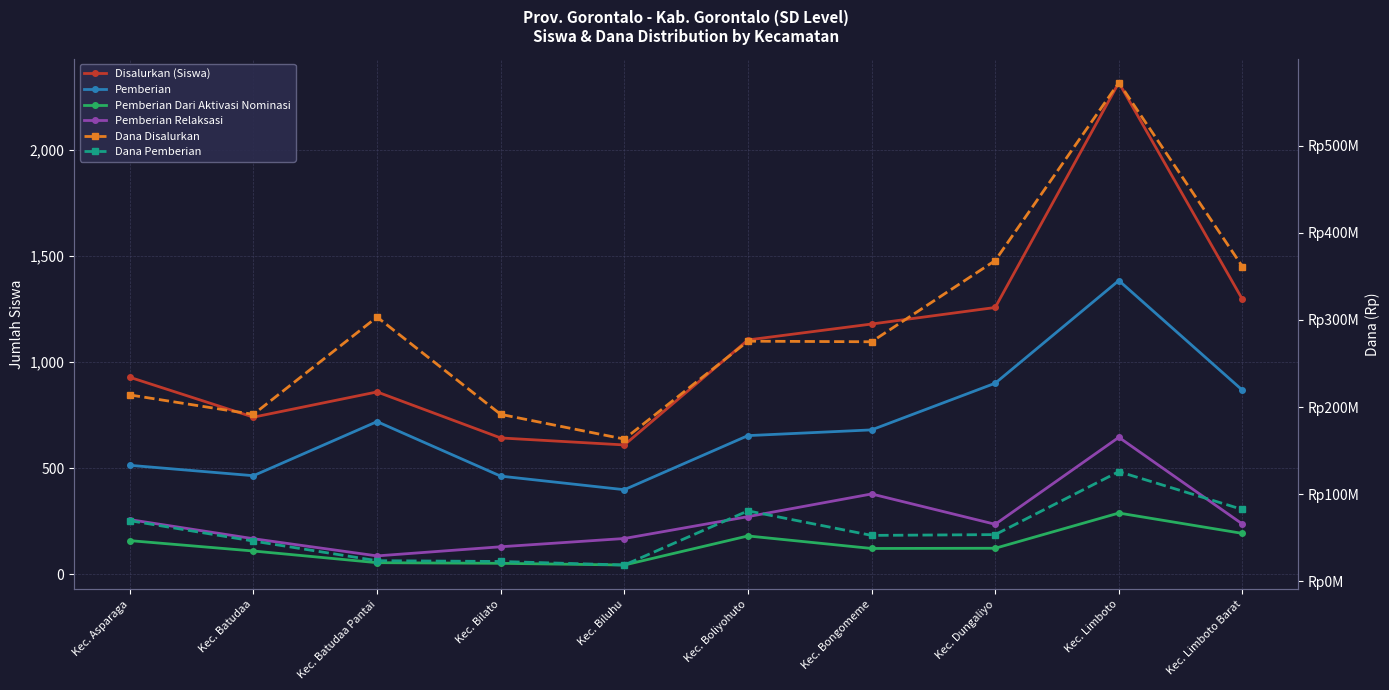

Rank the series by their maximum value, from lowest to highest.

Pemberian Dari Aktivasi Nominasi, Pemberian Relaksasi, Pemberian, Disalurkan (Siswa), Dana Pemberian, Dana Disalurkan